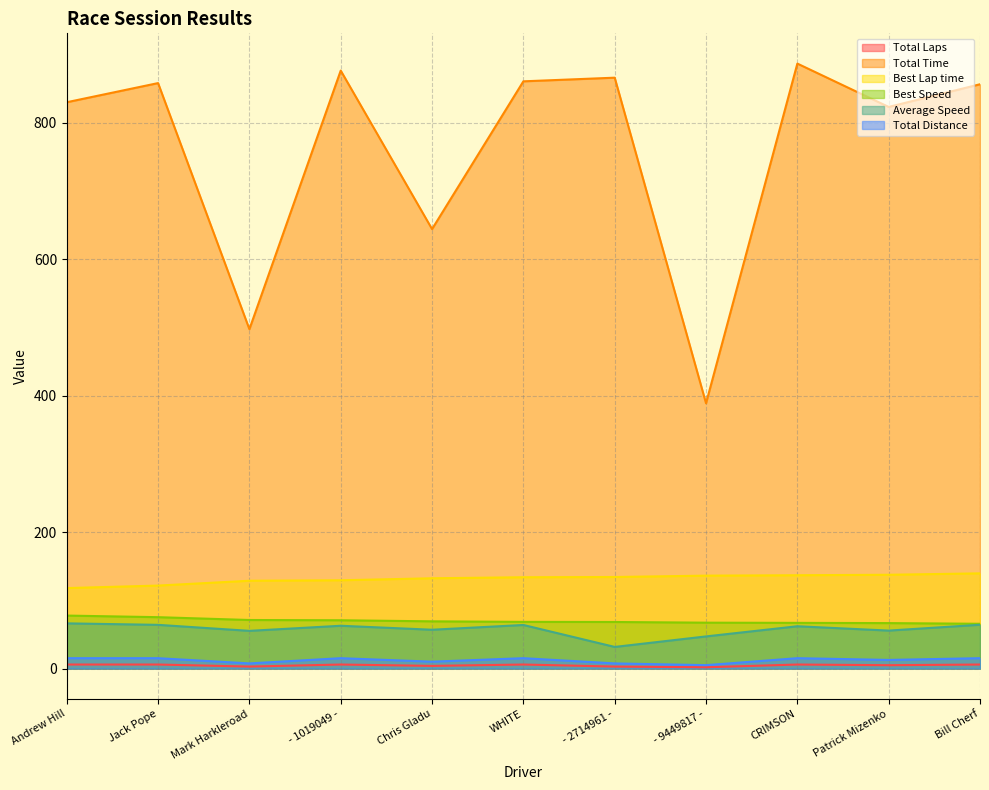

At how many categories does at least one series exceed 223?

11